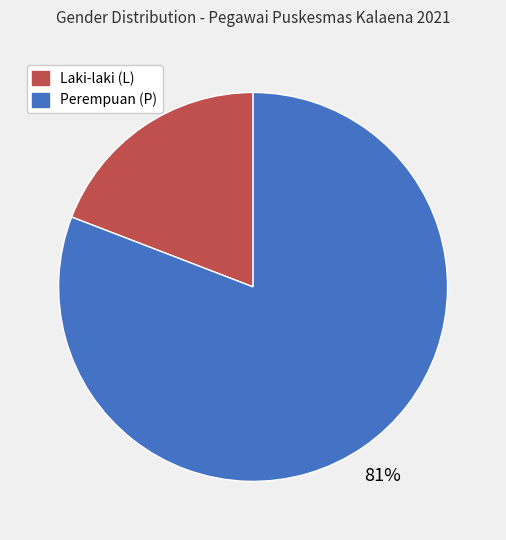

How many slices are in this pie chart?

2